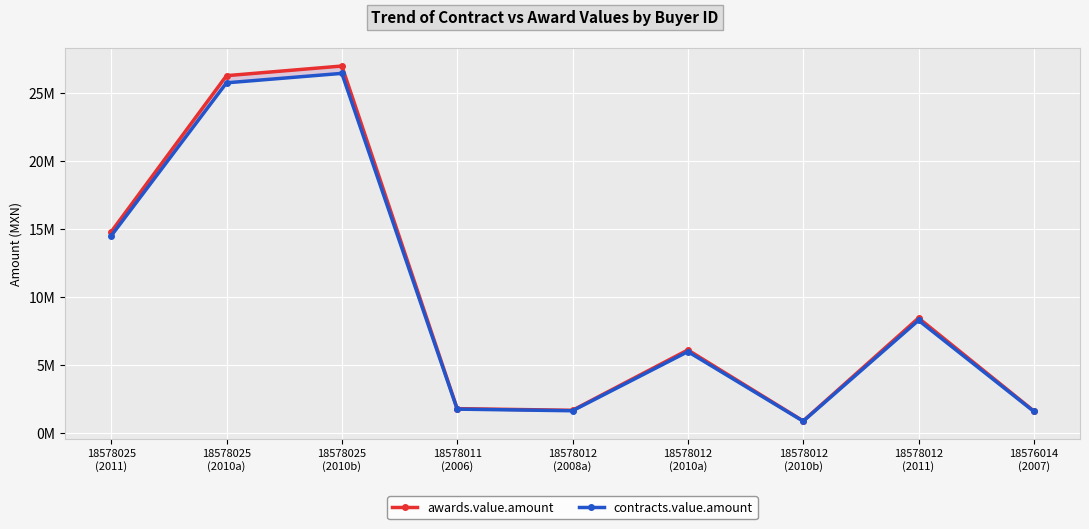

What is the difference between the second highest and minimum values in the contracts.value.amount series?

24849573.7